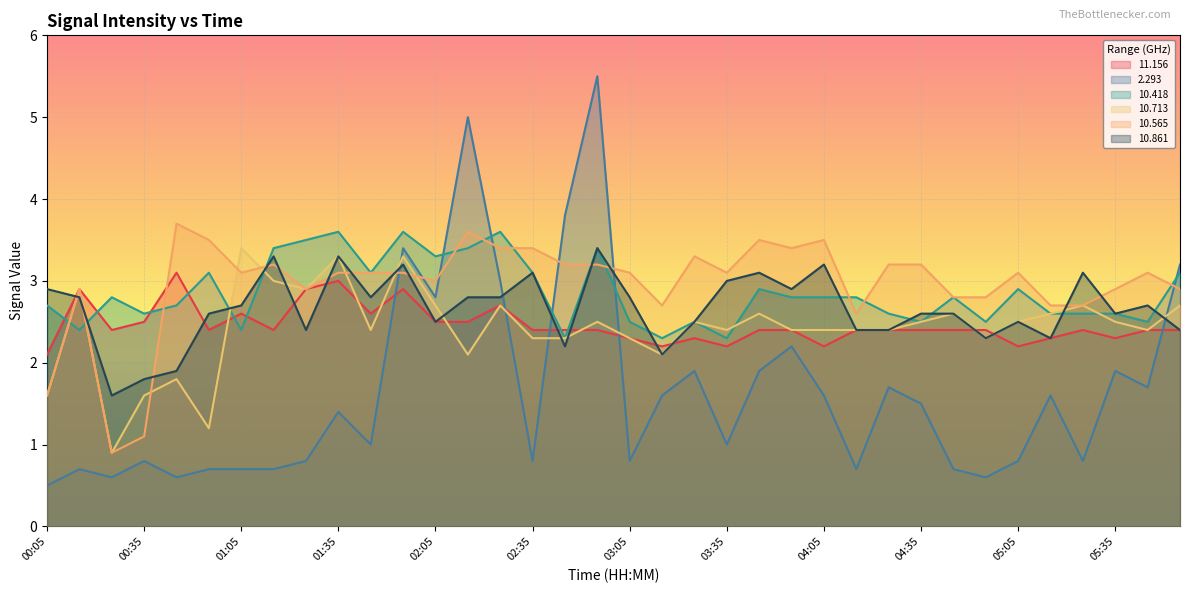

At which category is the sum across all series the highest?

02:55